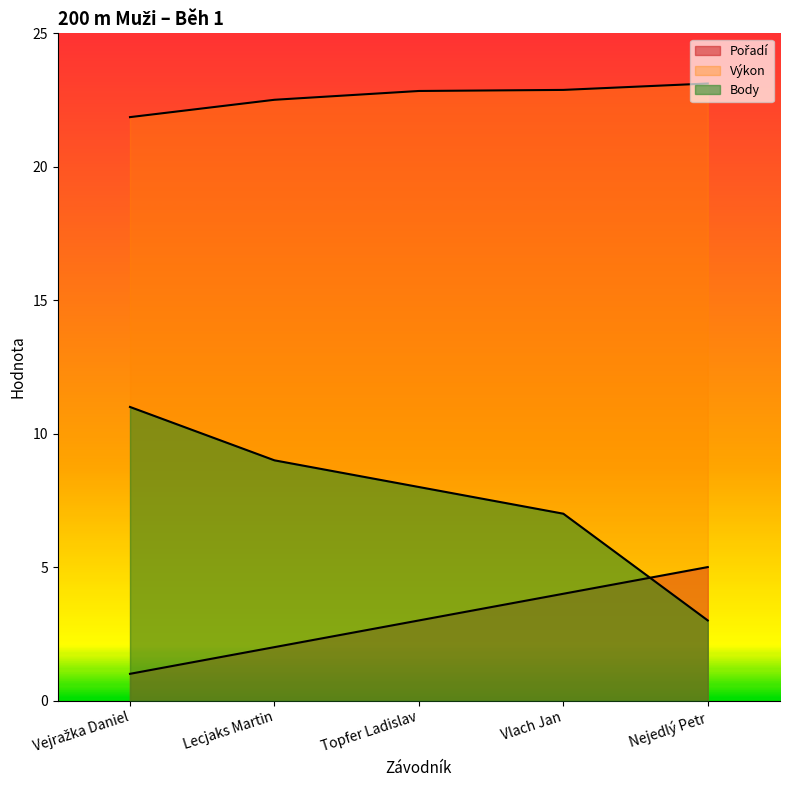

How many values in the Pořadí series are below 3?

2